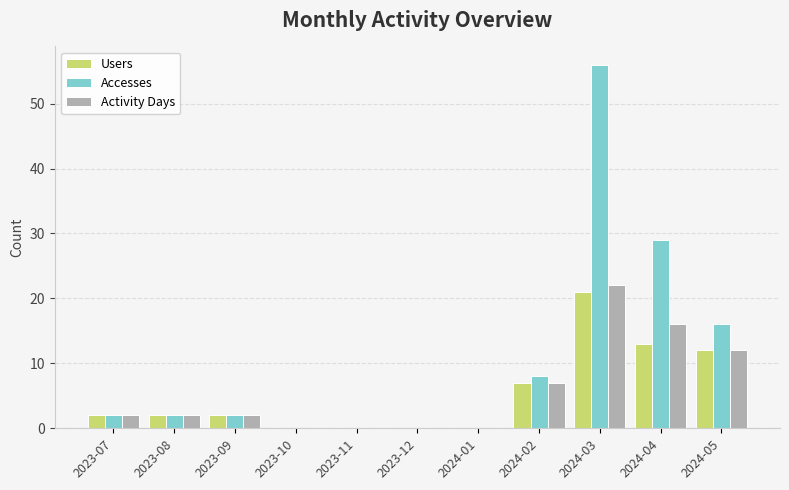

What is the sum of all Activity Days values?

63